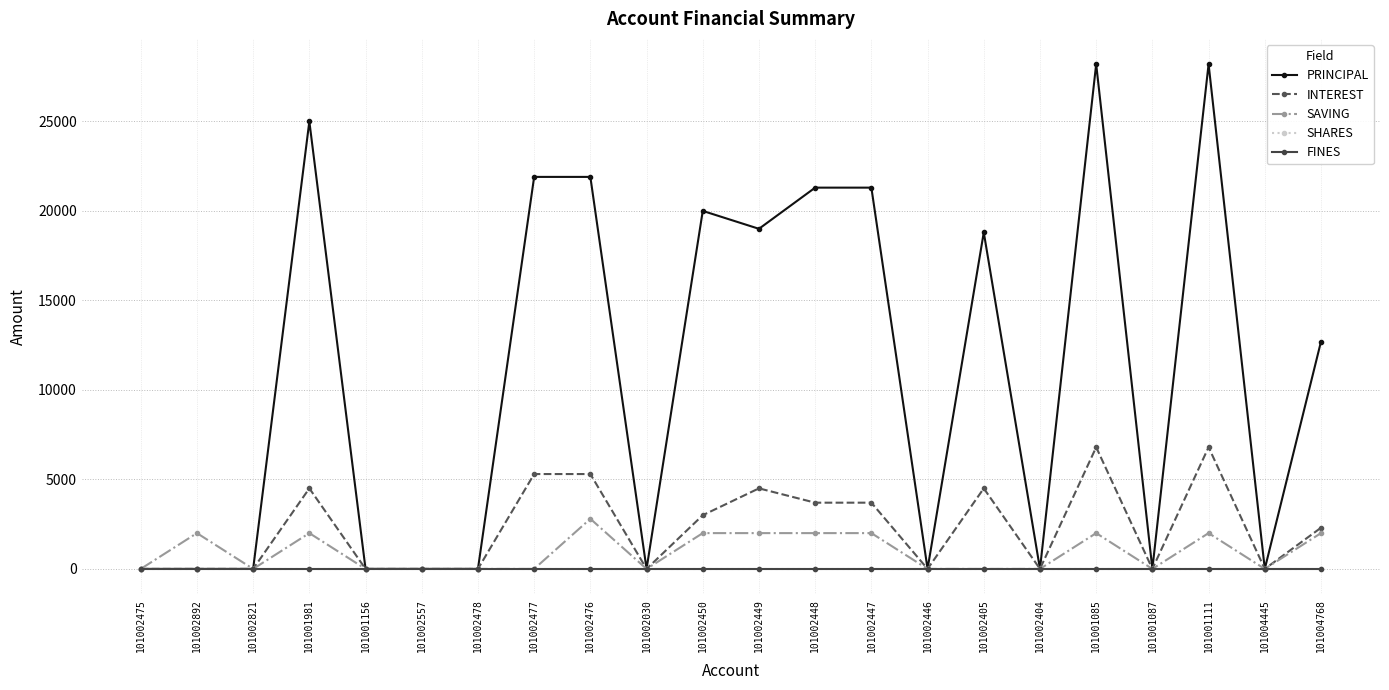

Does the chart have visible grid lines?

Yes